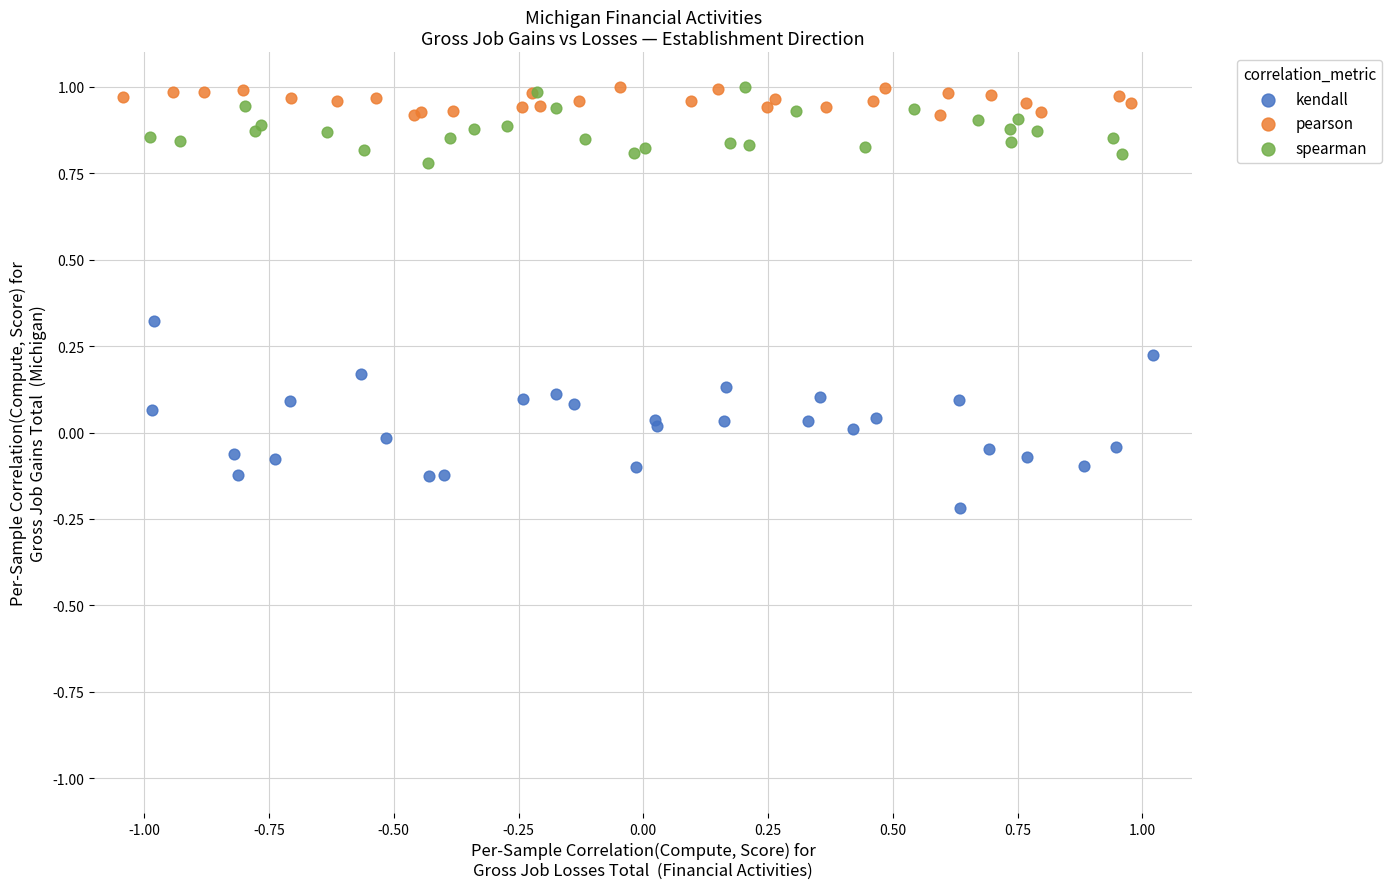

Which series has the widest spread of Y values?

kendall